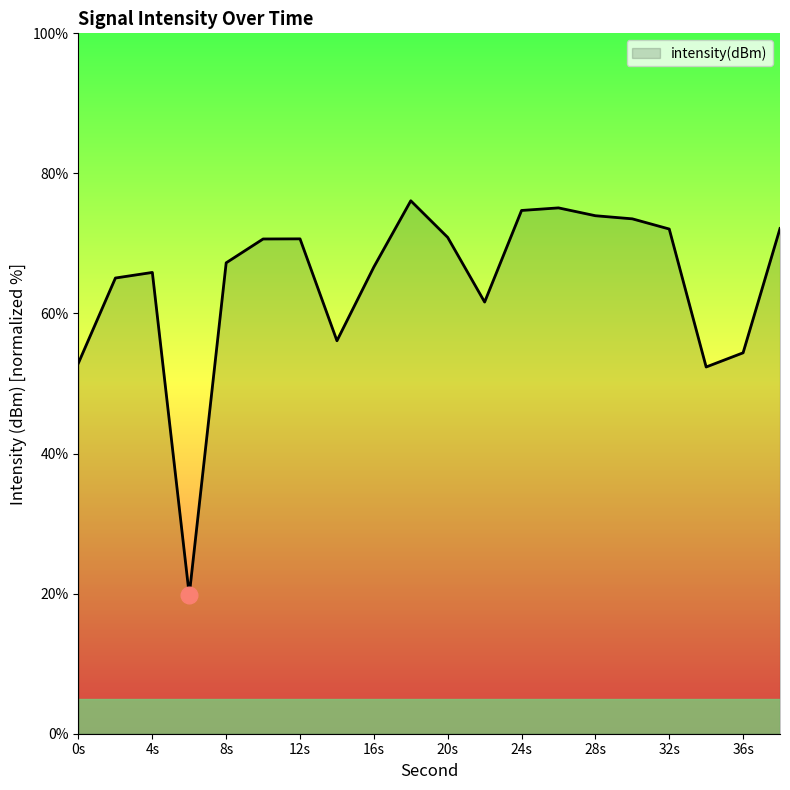

What is the maximum value shown in the chart?

76.1